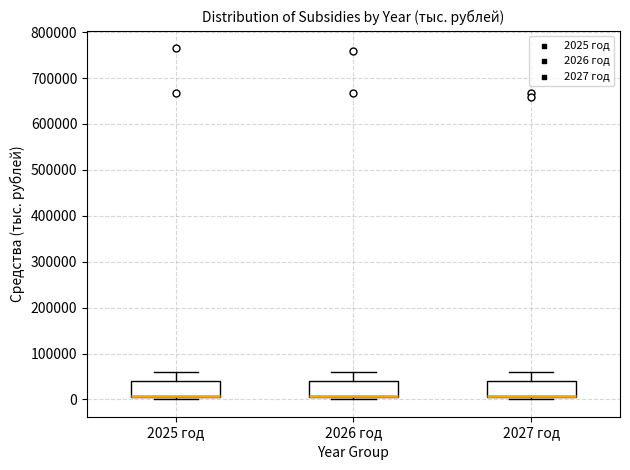

Reading left to right, transcribe this box plot: for each box, give where its median line is, the range the box spans, and where its two whiskers end, as read against the y-axis. The values are not printed on the chart, so give them approximately, as read against the axis.

2025 год: median 10000, box 0 to 40000, whiskers 0 (just below the box's lower edge) to 60000
2026 год: median 10000, box 0 to 40000, whiskers 0 (just below the box's lower edge) to 60000
2027 год: median 10000, box 0 to 40000, whiskers 0 (just below the box's lower edge) to 60000